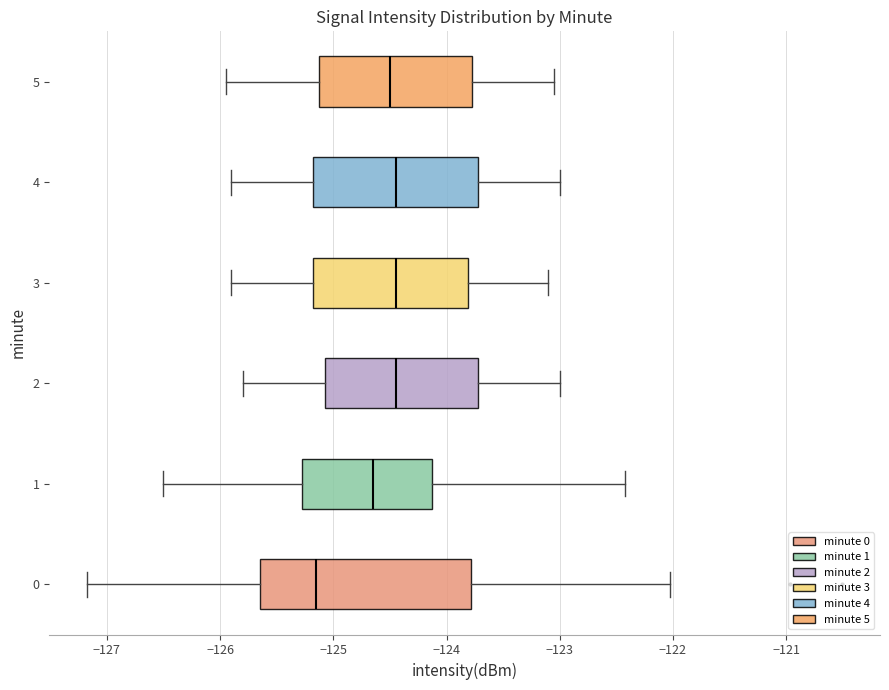

Where does the right whisker of the box at y = 3 end on the x-axis? The values are not printed on the chart, so give them approximately, as read against the axis.

-123.1